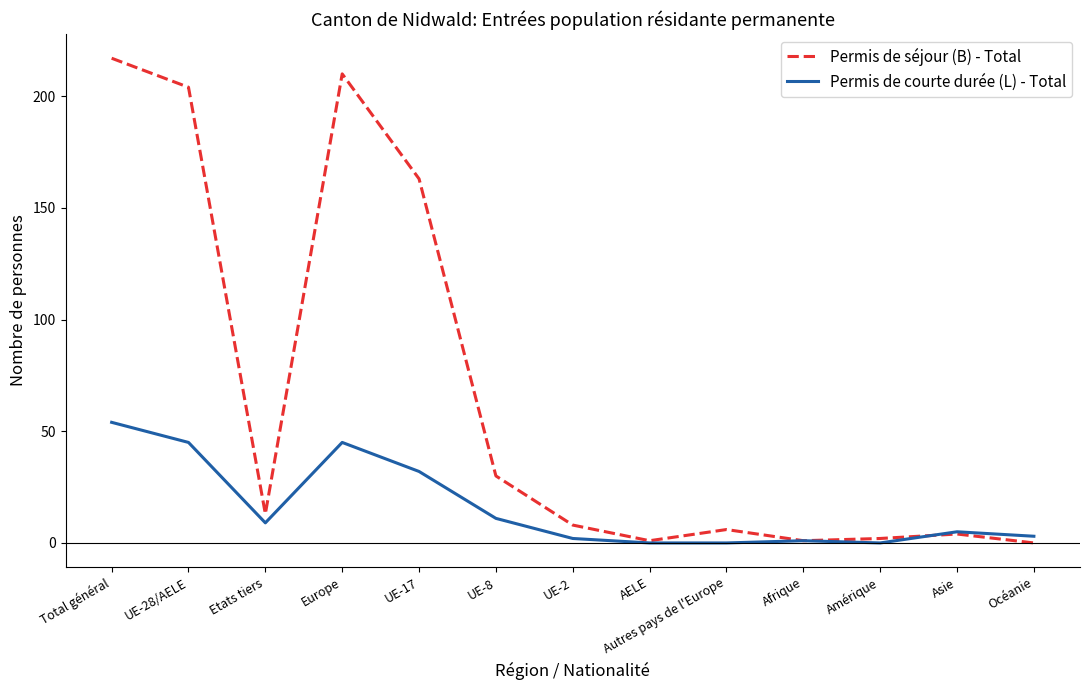

Reading right to left, what are all the values shown in this chart?

Permis de séjour (B) - Total: Océanie=0	Asie=4	Amérique=2	Afrique=1	Autres pays de l'Europe=6	AELE=1	UE-2=8	UE-8=30	UE-17=163	Europe=210	Etats tiers=13	UE-28/AELE=204	Total général=217
Permis de courte durée (L) - Total: Océanie=3	Asie=5	Amérique=0	Afrique=1	Autres pays de l'Europe=0	AELE=0	UE-2=2	UE-8=11	UE-17=32	Europe=45	Etats tiers=9	UE-28/AELE=45	Total général=54